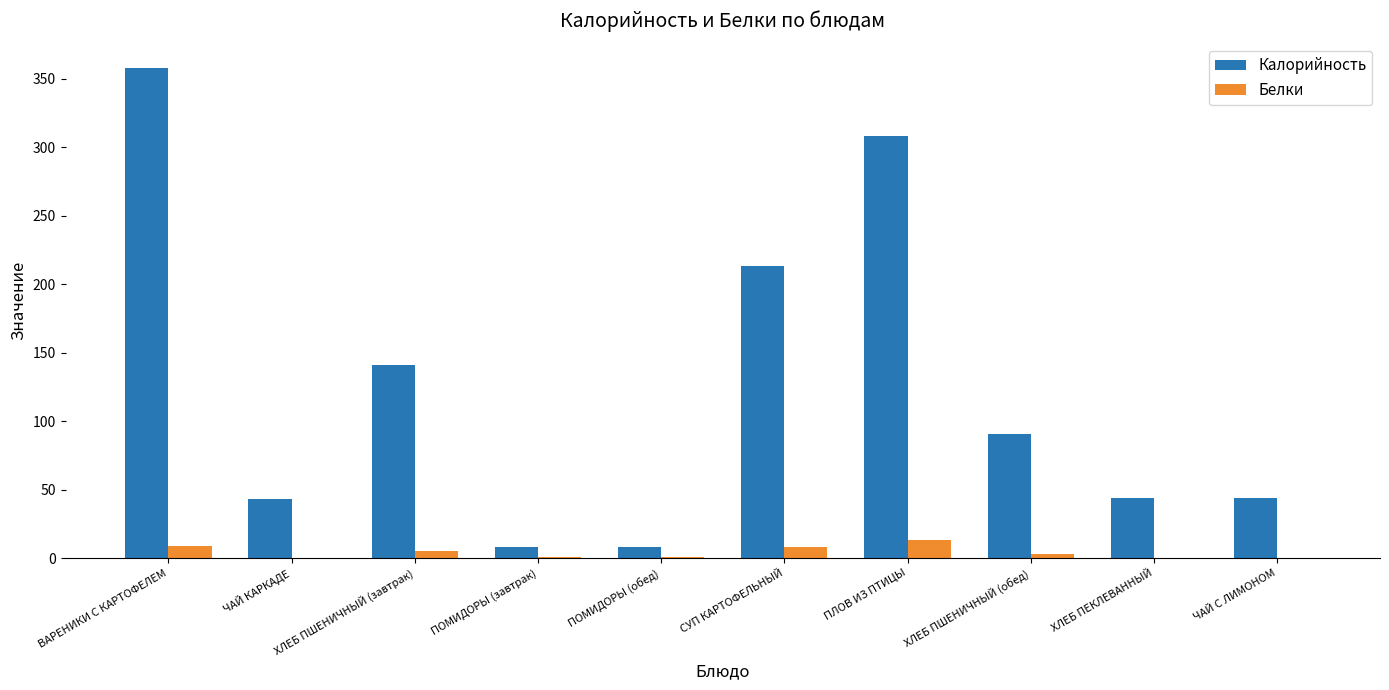

What is the average value of the Калорийность series?

125.8